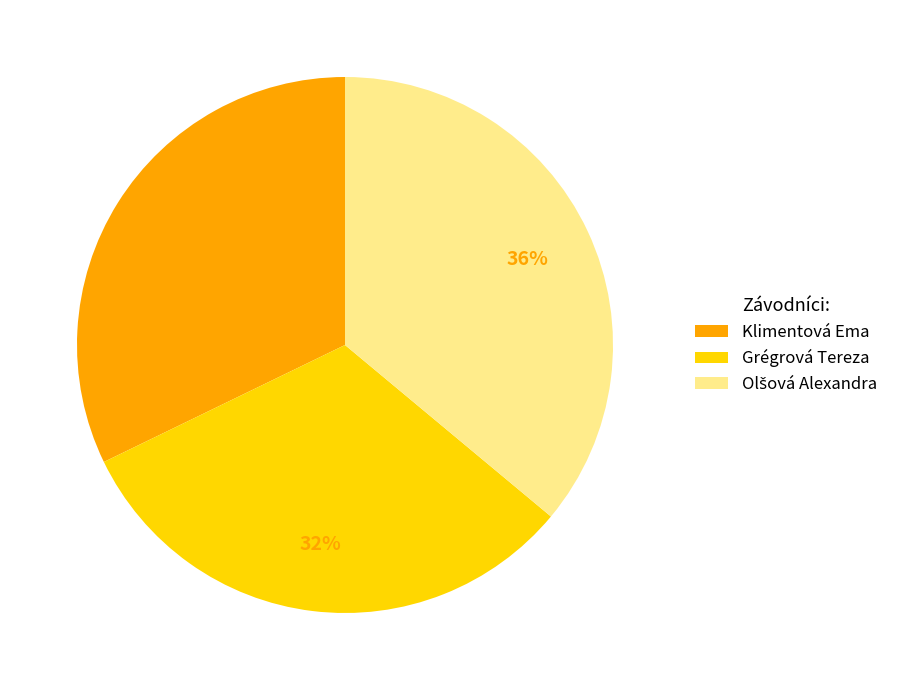

Combined, do Grégrová Tereza and Klimentová Ema account for over 50%?

Yes